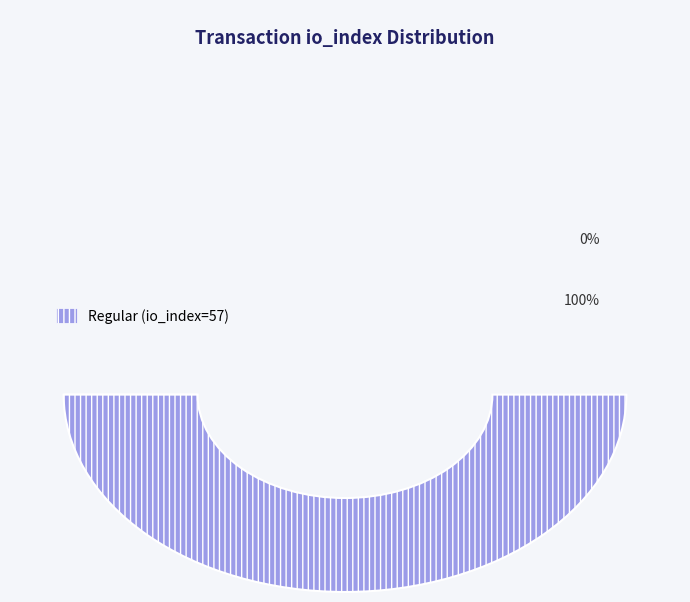

Do Regular (io_index=57) and Ticket (io_index=0) together represent more than half of the pie?

Yes